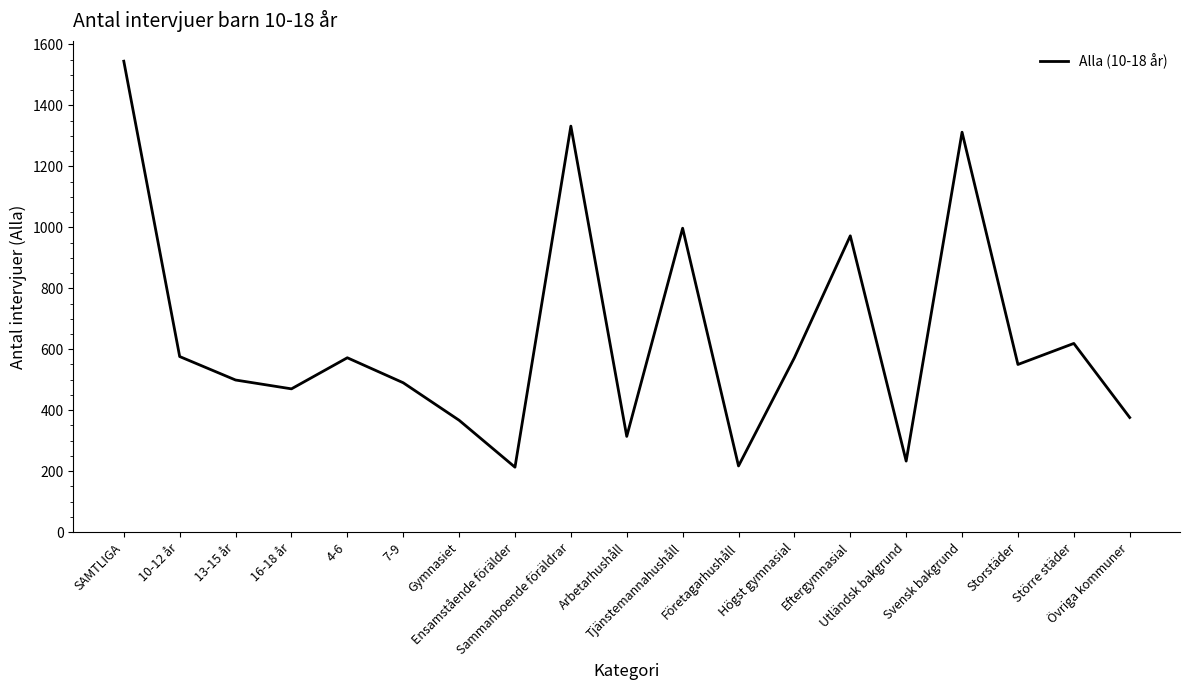

Is it true that the value at Svensk bakgrund is 716?

False